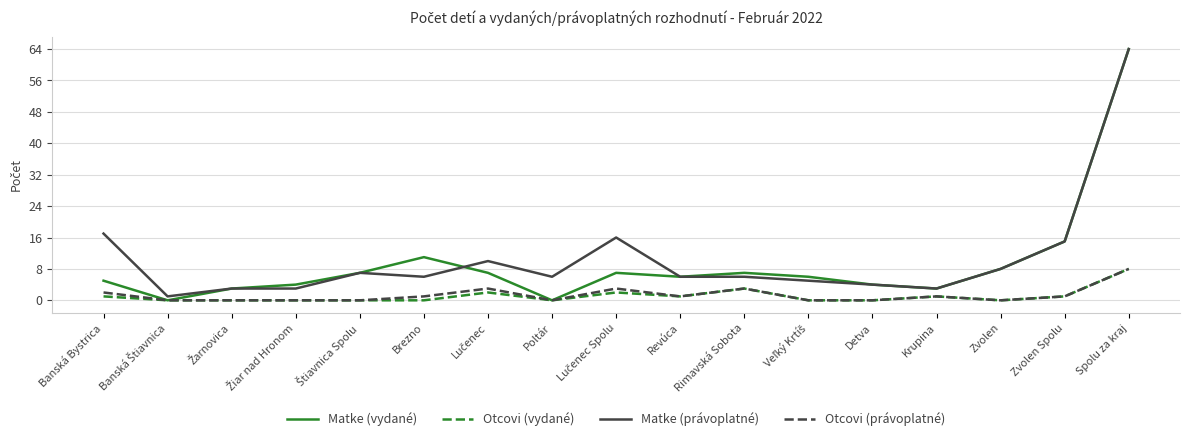

Which series has the widest spread of values?

Matke (vydané)